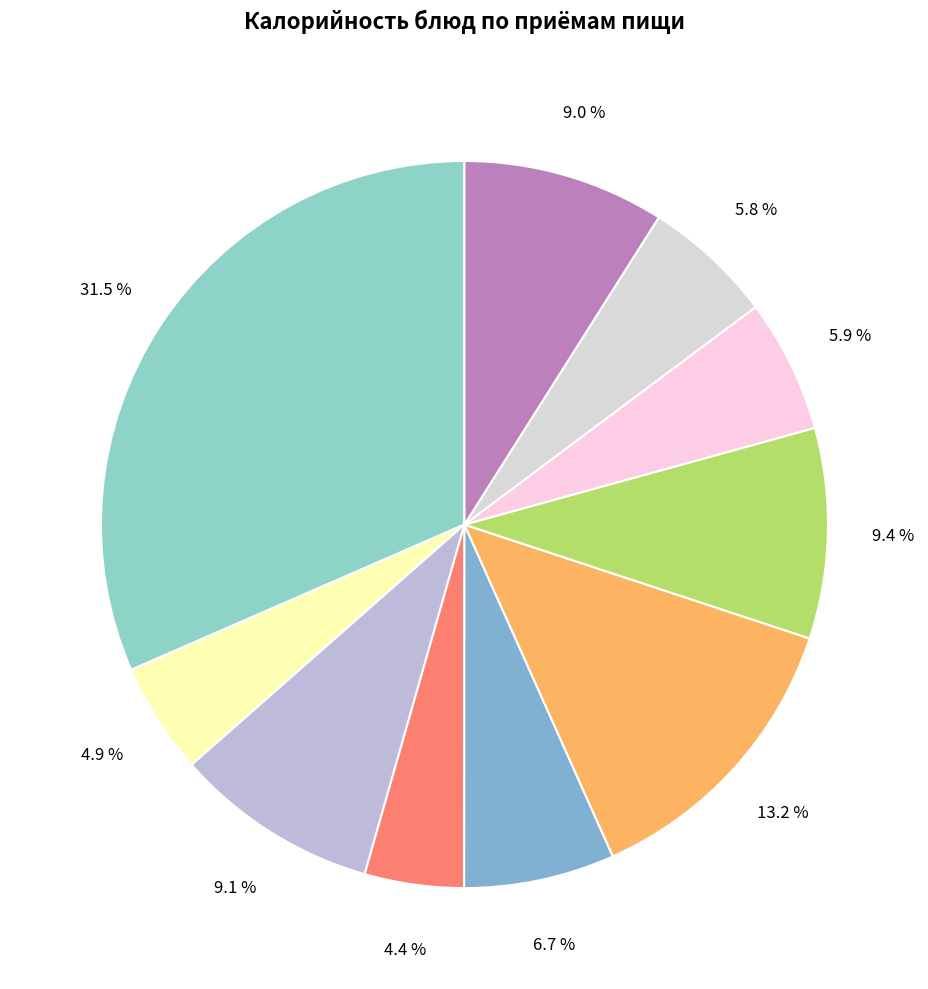

Is there a majority slice in this chart?

No